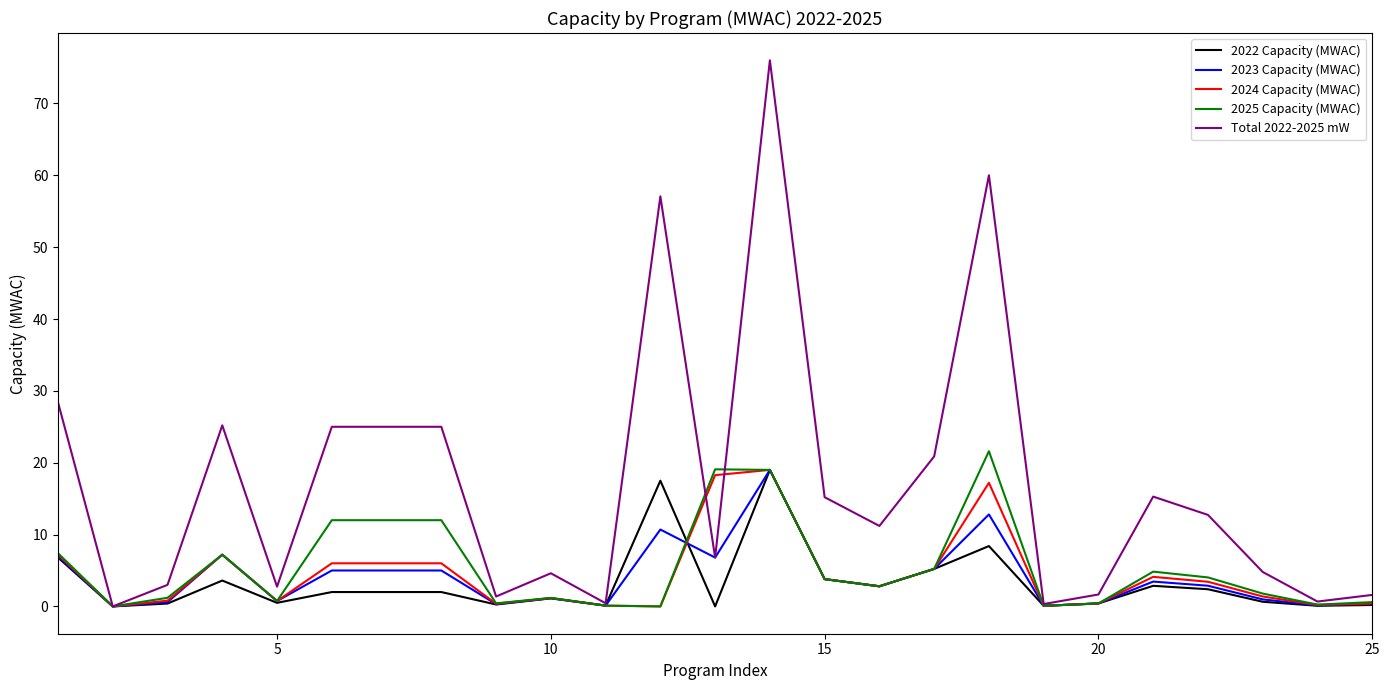

Which series has the largest total across all categories?

Total 2022-2025 mW